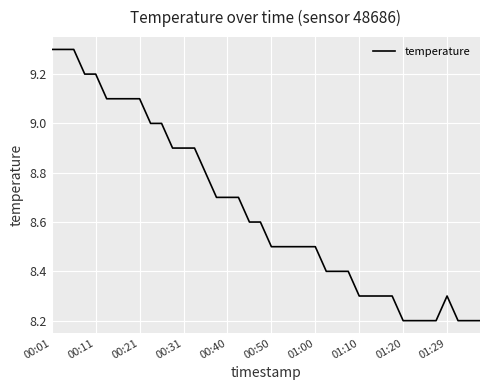

How many distinct data groups are displayed?

1